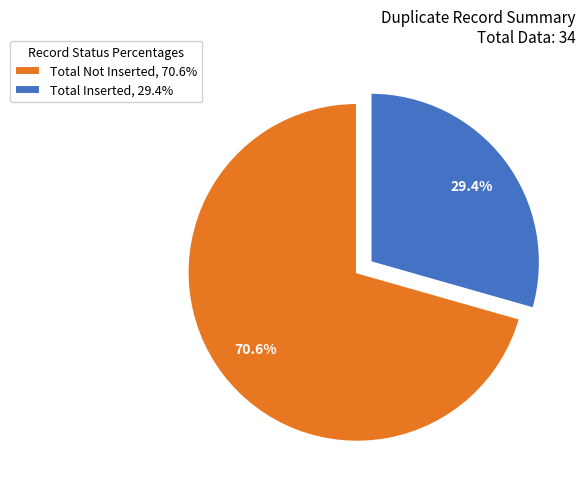

What percentage is the Total Inserted slice, to the nearest percent?

29%